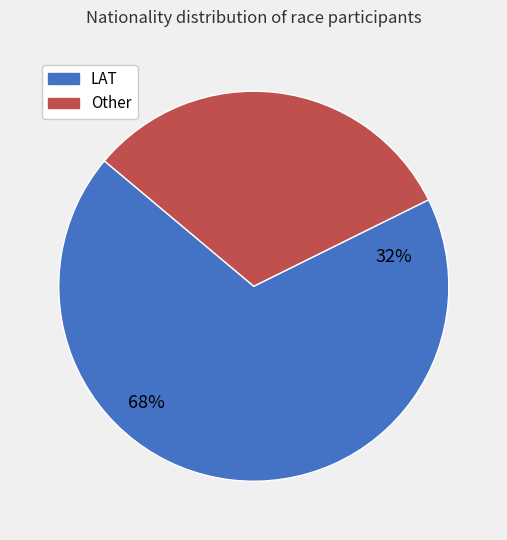

The Other slice represents 32% of the pie. True or false?

True